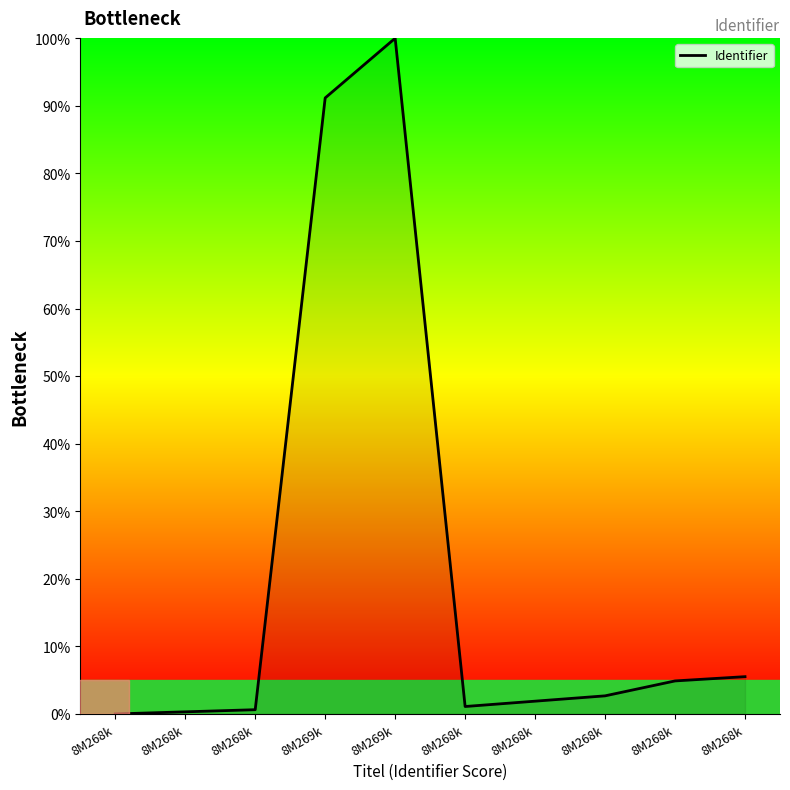

How many lines are shown in the chart?

1